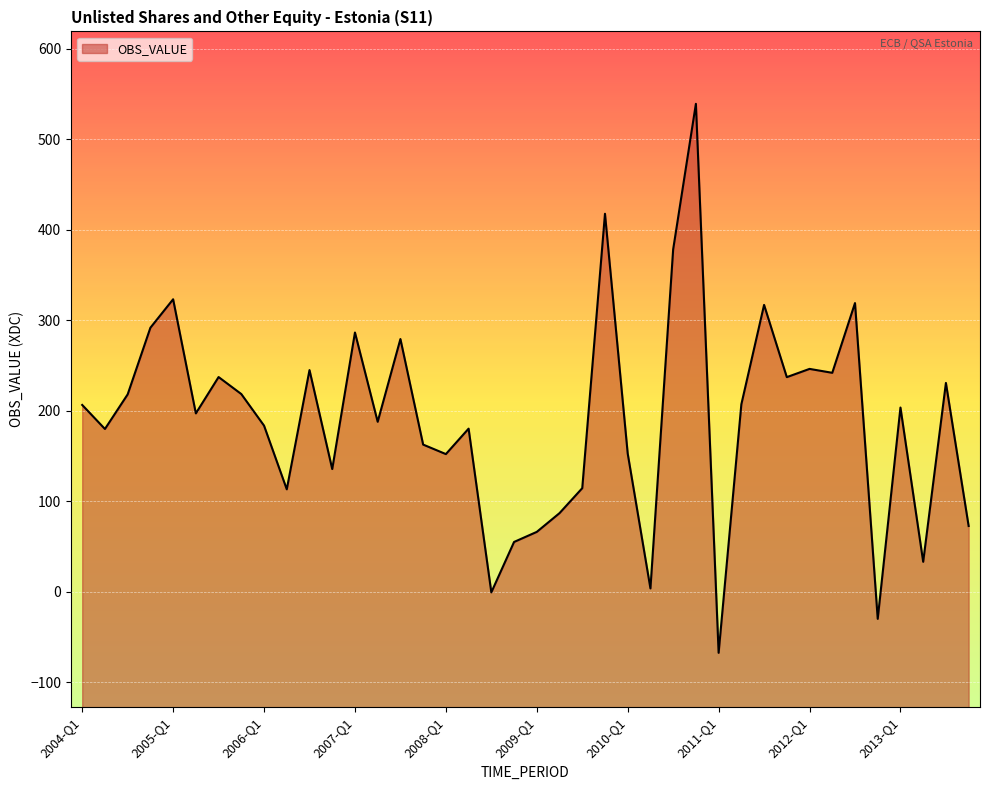

How many interior local valleys (lower than both neighbors) does the data have?

13